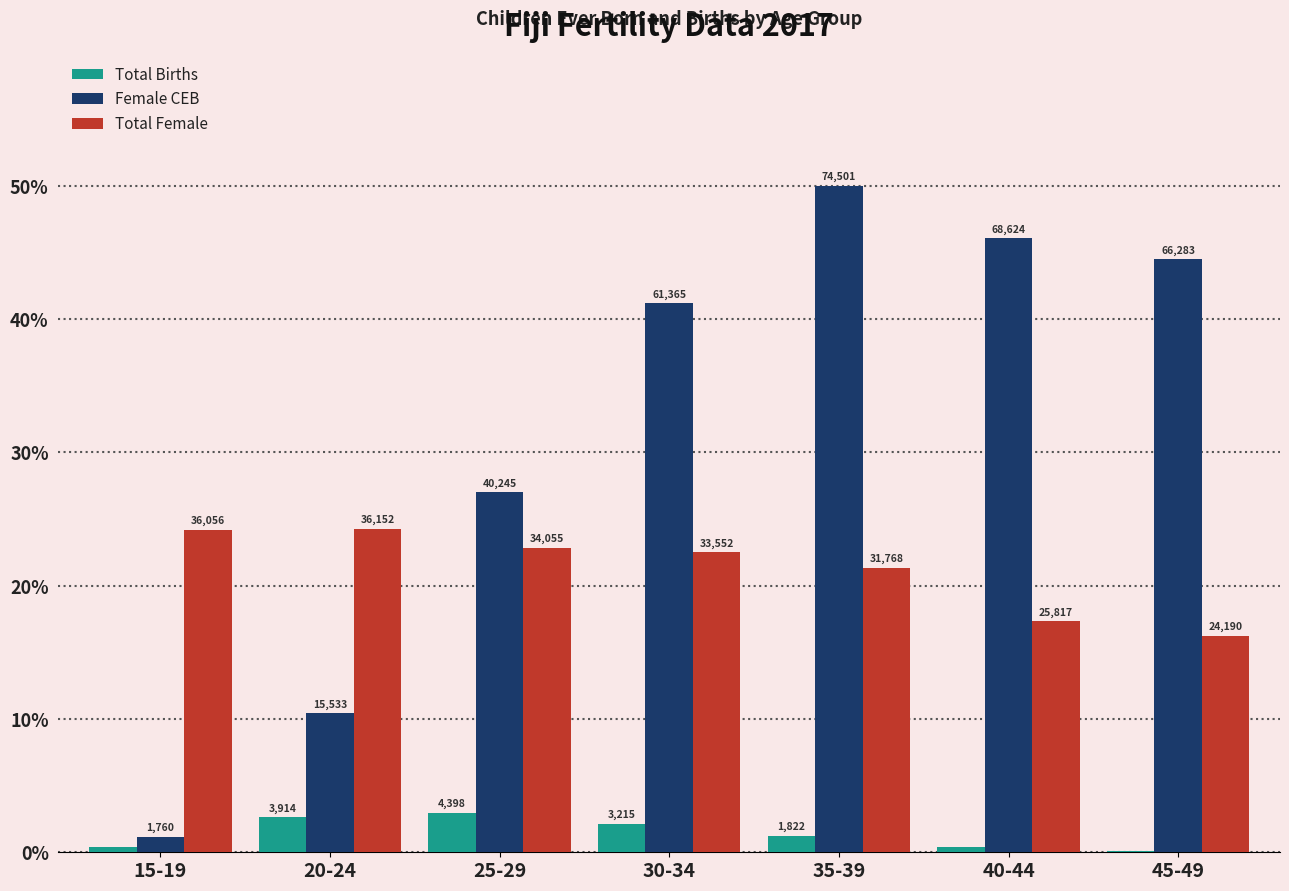

What is the sum of all Total Births values?

9.8